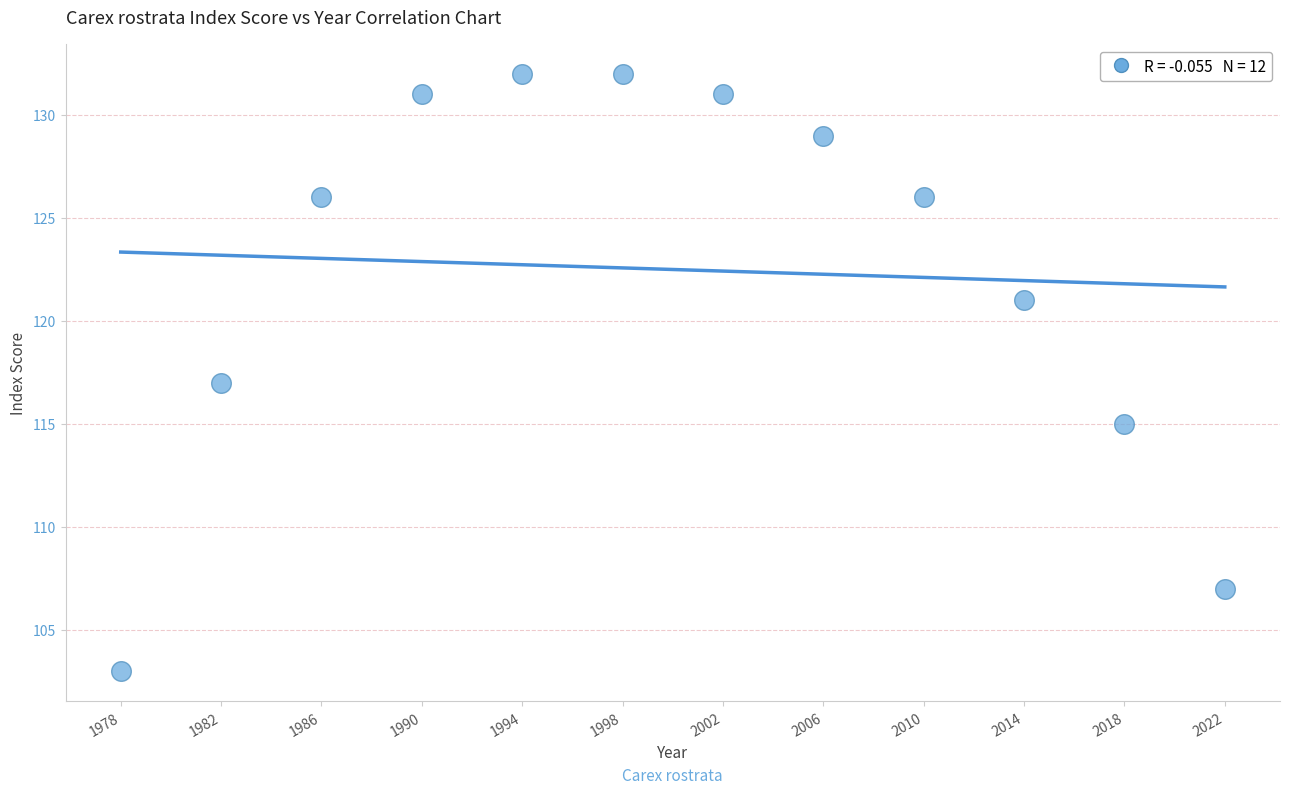

What is the average X value?

2000